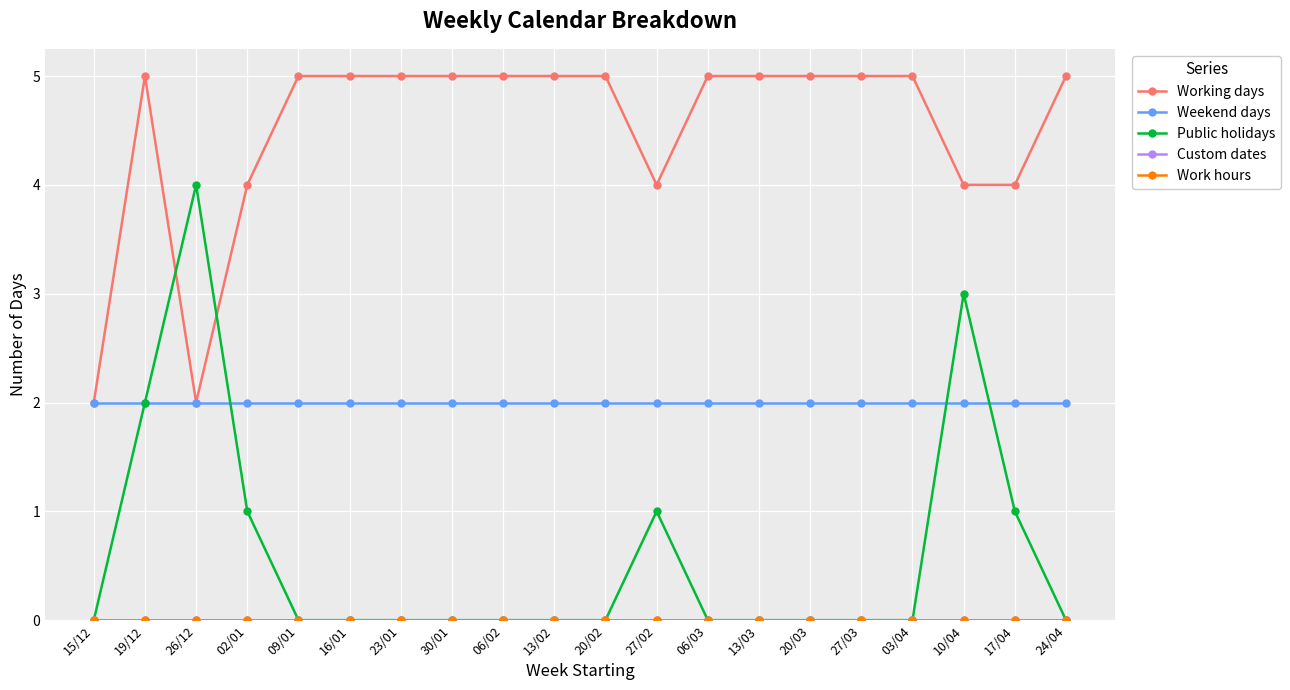

Which has a higher value, 20/02 or 26/12?

20/02